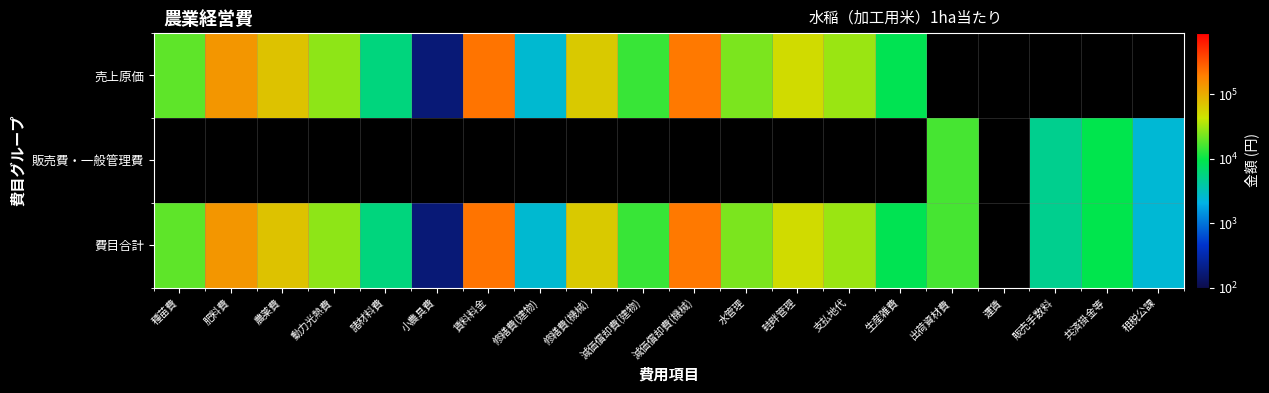

How many positive values does the 売上原価 series have?

15